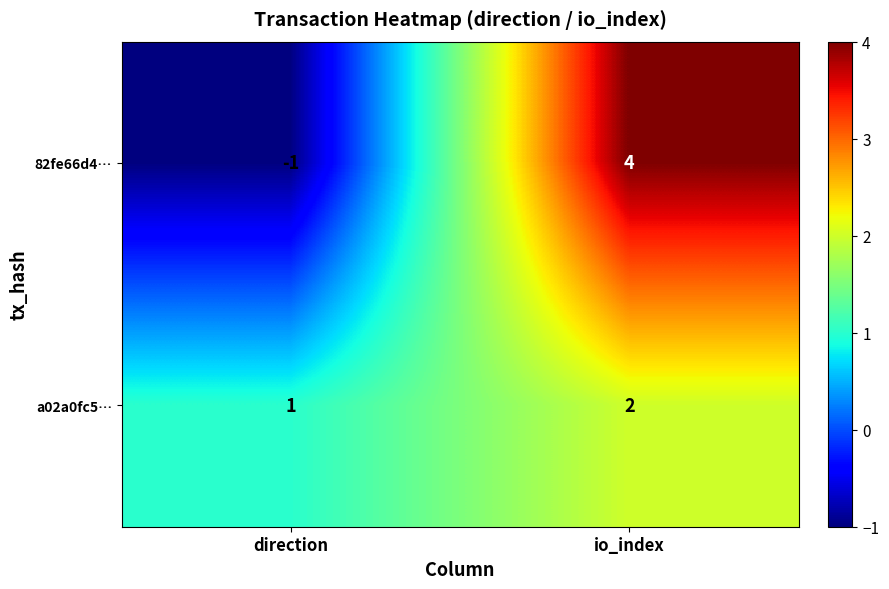

What is the spread (max minus min) of values at direction?

2